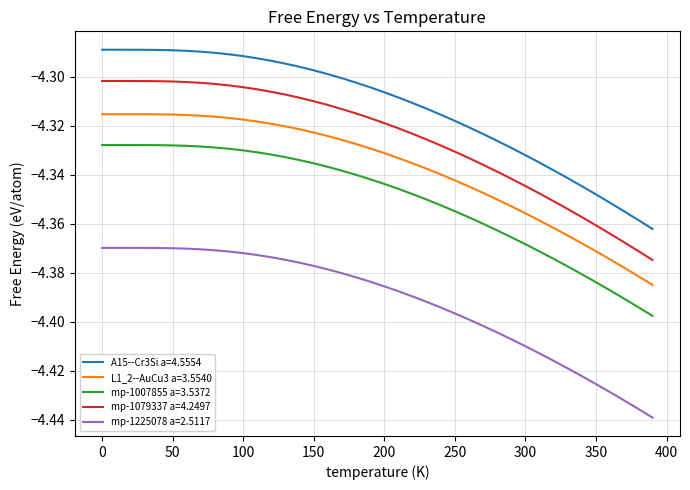

List the series in order of their overall mean, lowest first.

mp-1225078 a=2.5117, mp-1007855 a=3.5372, L1_2--AuCu3 a=3.5540, mp-1079337 a=4.2497, A15--Cr3Si a=4.5554